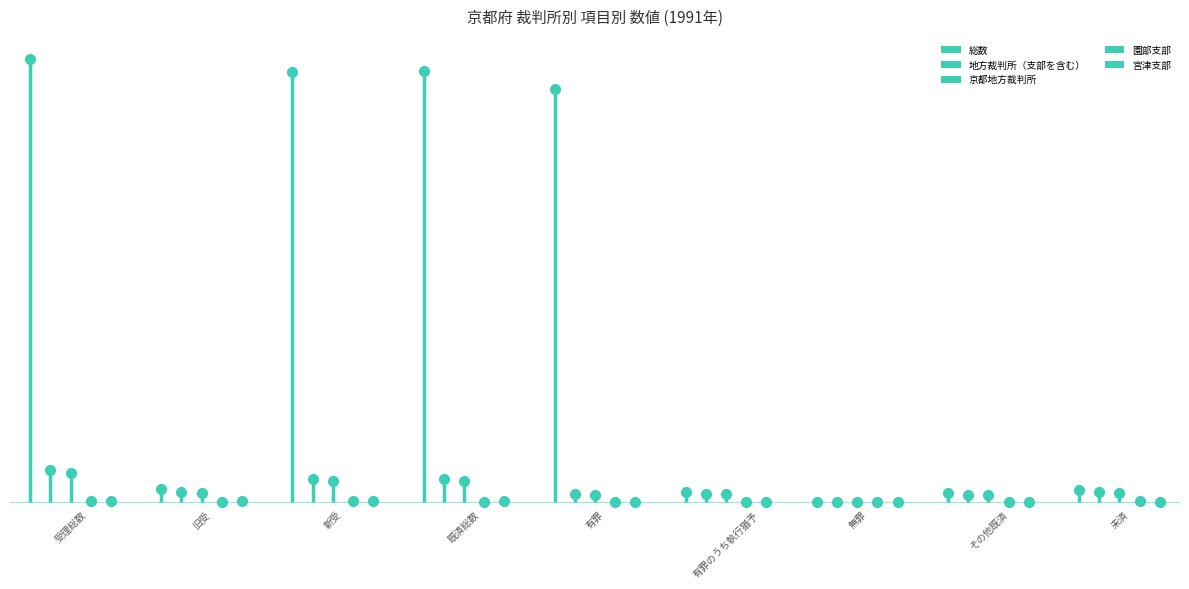

Reading left to right, extract all data points from this chart.

総数: 32015	933	31082	31147	29829	687	1	630	868
地方裁判所（支部を含む）: 2291	692	1599	1624	532	580	1	511	667
京都地方裁判所: 2083	629	1454	1471	490	516	1	464	612
園部支部: 10	2	8	4	0	4	0	0	6
宮津支部: 57	32	25	32	0	0	0	0	0